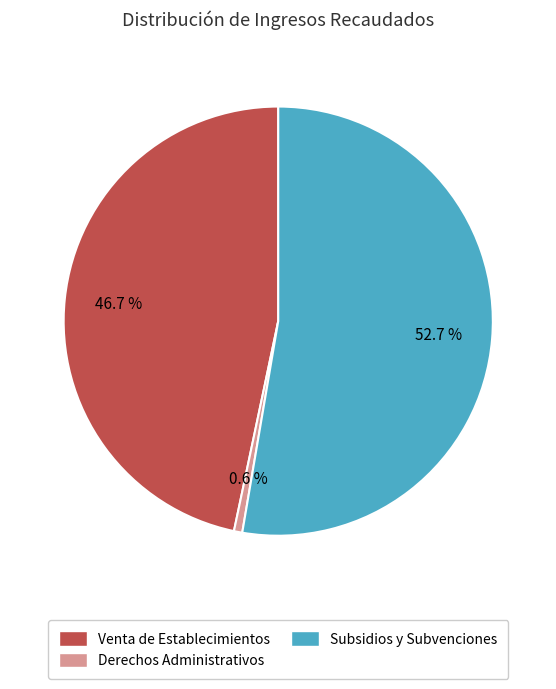

To the nearest percent, what is the combined percentage of Derechos Administrativos and Venta de Establecimientos?

47%